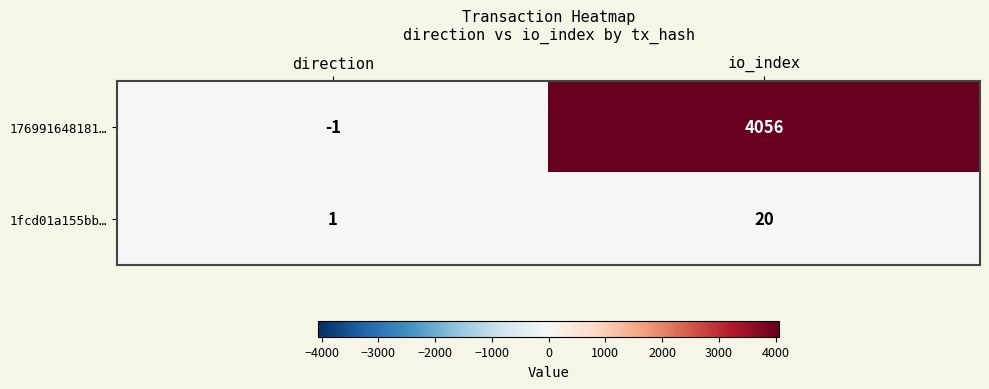

At which category is the sum across all series the highest?

io_index